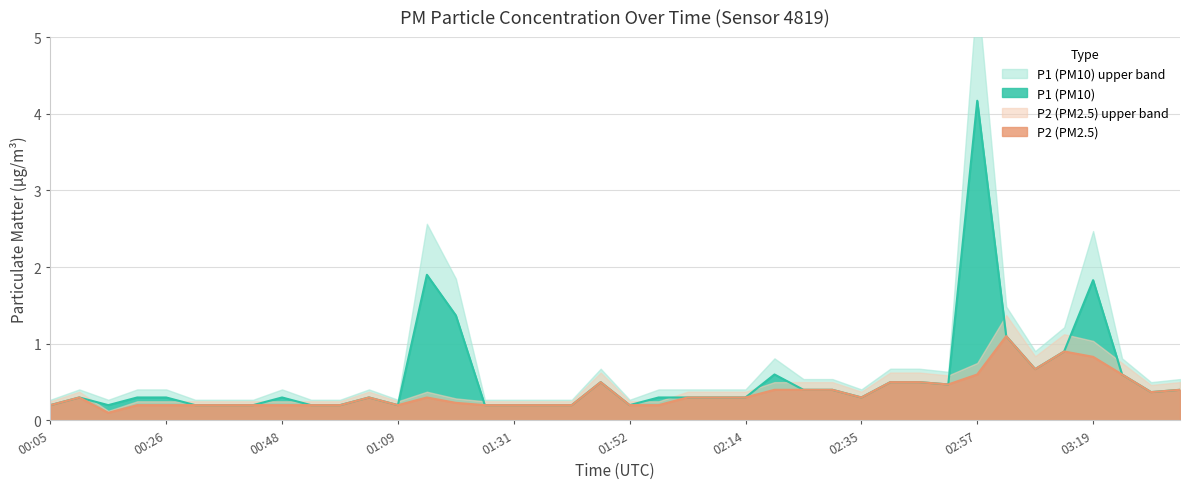

Is it true that P2 equals 0.2 at 00:42?

True